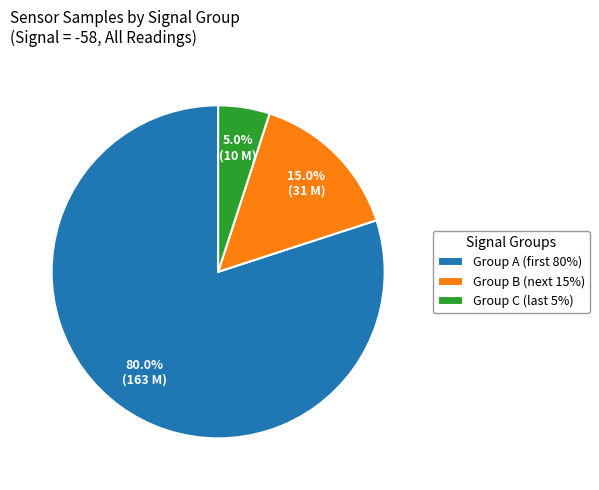

What is the largest slice in the pie chart?

Group A (first 80%)